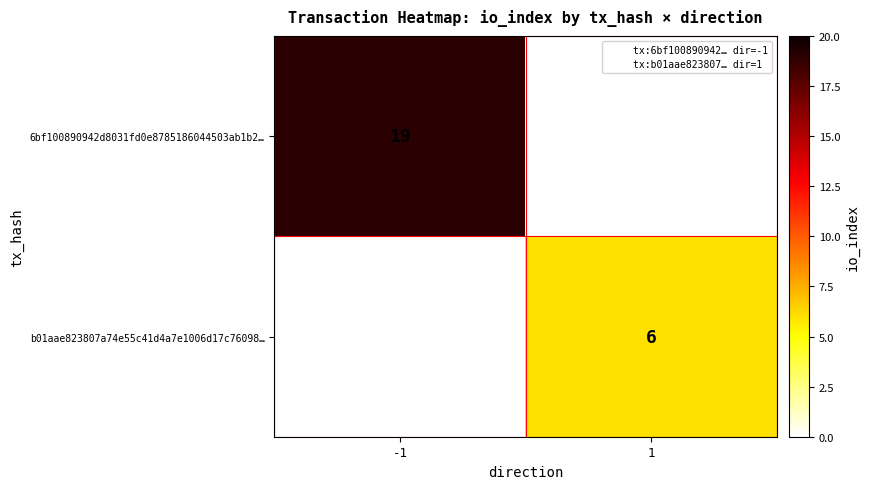

The value of b01aae823807a74e55c41d4a7e1006d17c76098… at 1 is 6. True or false?

True